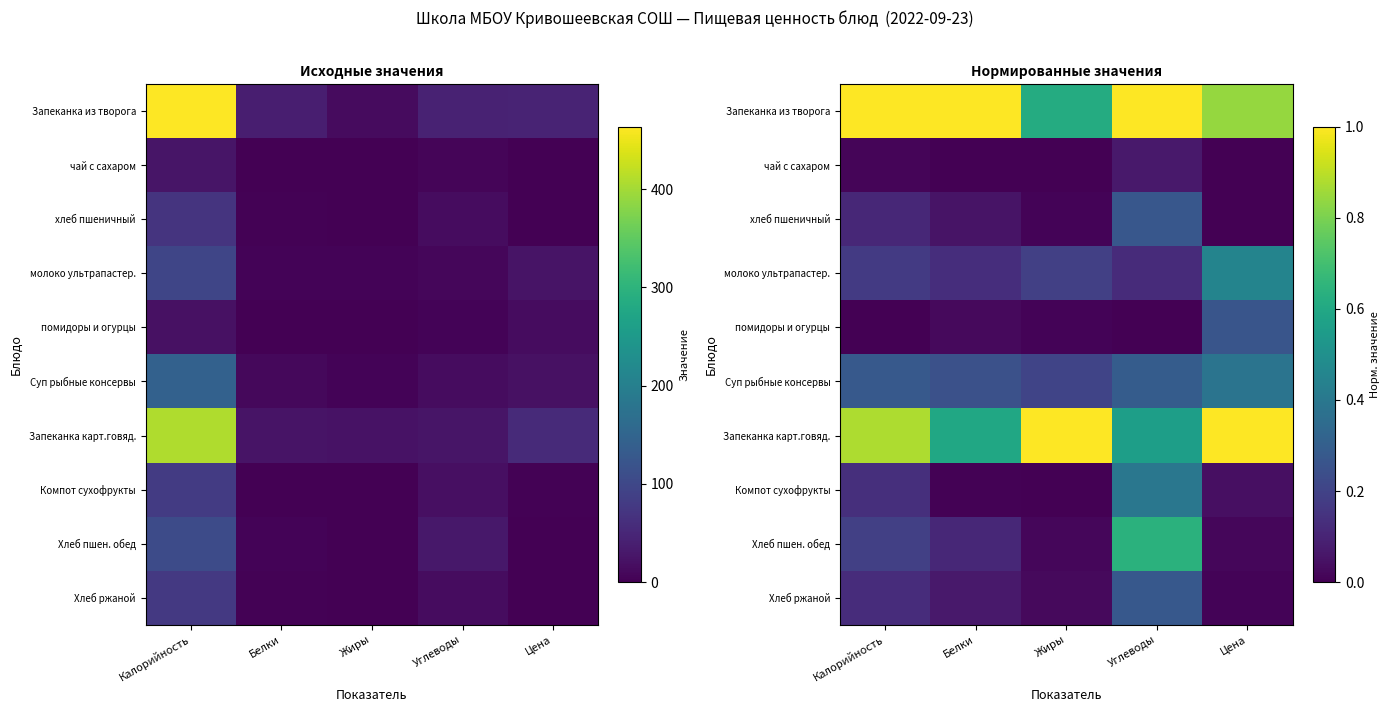

True or false: помидоры и огурцы has a value of 0.2 at Цена.

False